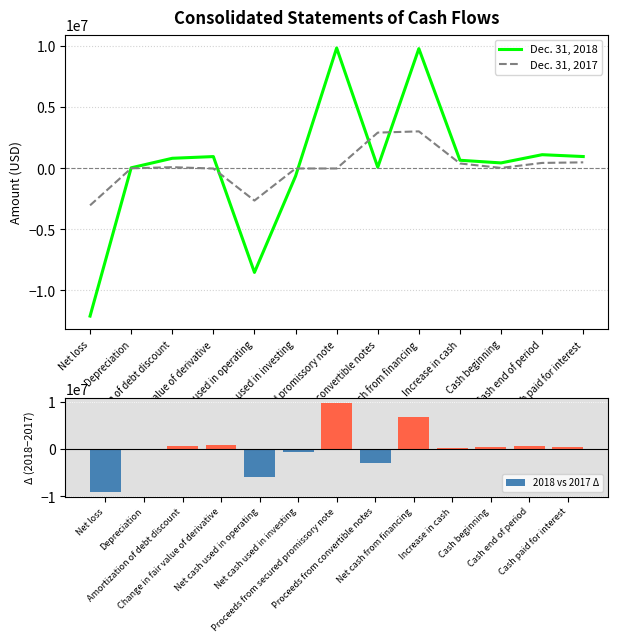

Reading left to right, what are all the values shown in this chart?

Dec. 31, 2018: Net loss=-12096864	Depreciation=54946	Amortization of debt discount=835849	Change in fair value of derivative=975902	Net cash used in operating=-8517263	Net cash used in investing=-629683	Proceeds from secured promissory note=9875000	Proceeds from convertible notes=100000	Net cash from financing=9820791	Increase in cash=673845	Cash beginning=456018	Cash end of period=1129863	Cash paid for interest=979167
Dec. 31, 2017: Net loss=-3022207	Depreciation=13439	Amortization of debt discount=106676	Change in fair value of derivative=-5025	Net cash used in operating=-2630482	Net cash used in investing=0	Proceeds from secured promissory note=0	Proceeds from convertible notes=2940000	Net cash from financing=3041252	Increase in cash=410770	Cash beginning=45248	Cash end of period=456018	Cash paid for interest=502638
2018 vs 2017 Δ: Net loss=-9074657	Depreciation=41507	Amortization of debt discount=729173	Change in fair value of derivative=980927	Net cash used in operating=-5886781	Net cash used in investing=-629683	Proceeds from secured promissory note=9875000	Proceeds from convertible notes=-2840000	Net cash from financing=6779539	Increase in cash=263075	Cash beginning=410770	Cash end of period=673845	Cash paid for interest=476529